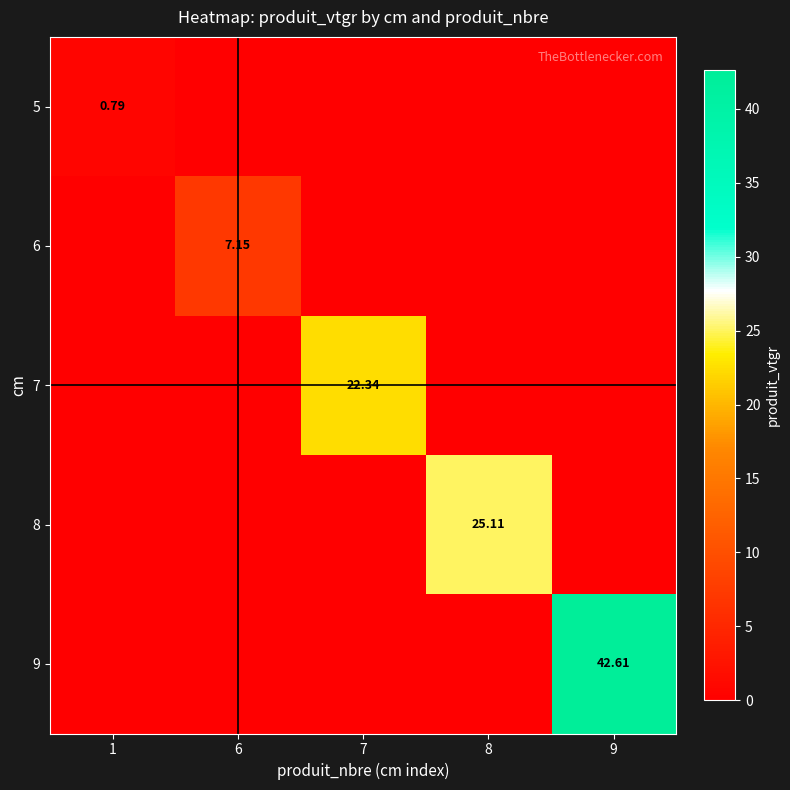

Rank the categories by 5 value from highest to lowest.

1, 6, 7, 8, 9